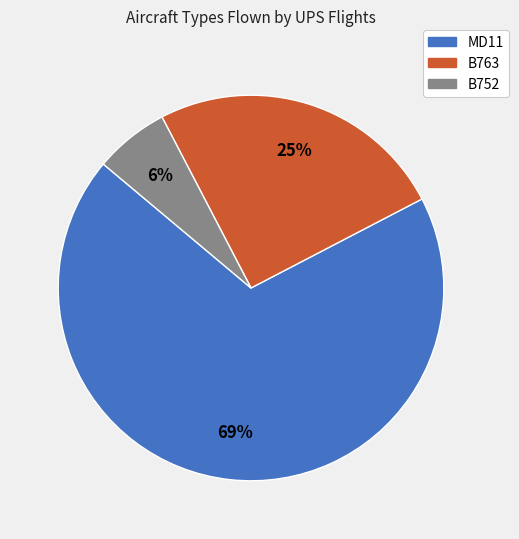

To the nearest percent, what is the combined percentage of B752 and B763?

31%